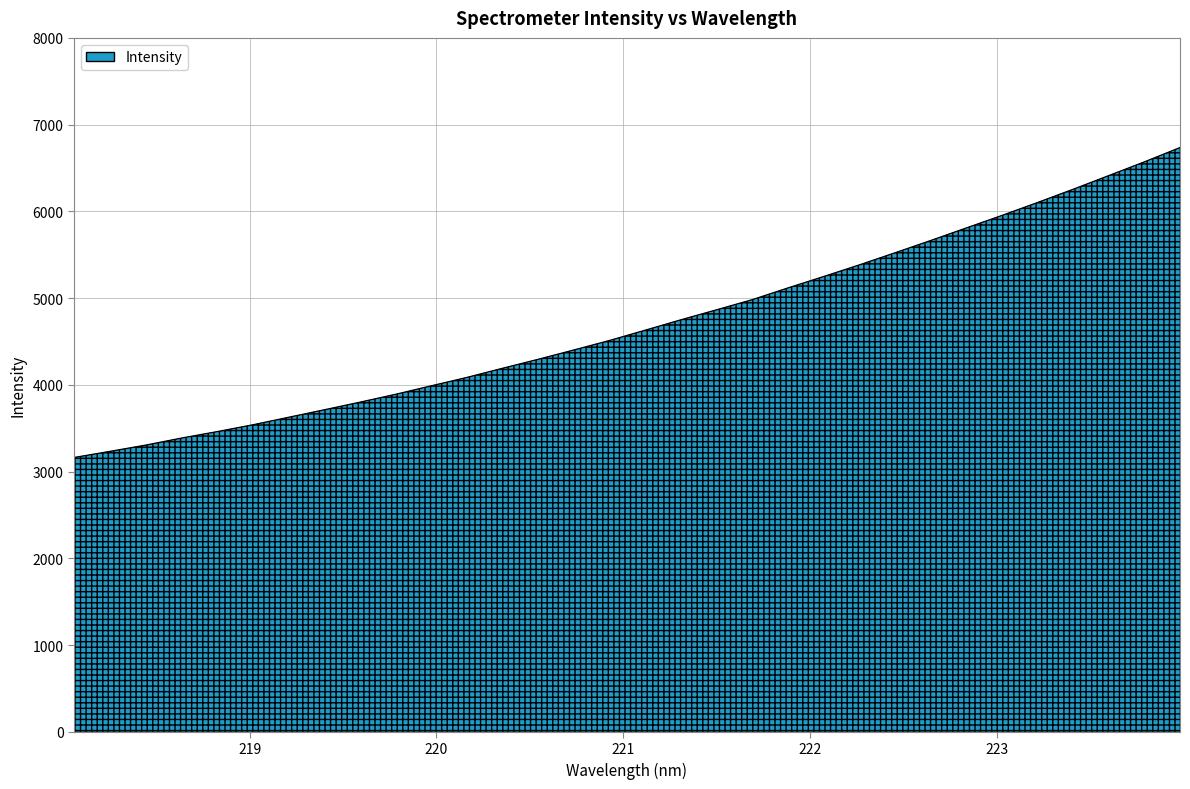

What is the difference between the maximum and minimum values?

3573.3